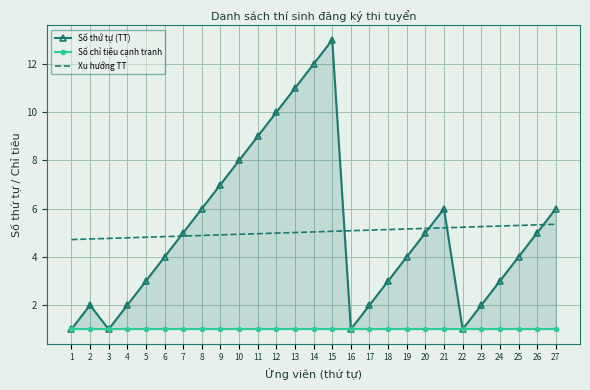

How many interior local peaks does the Số thứ tự (TT) series have?

3